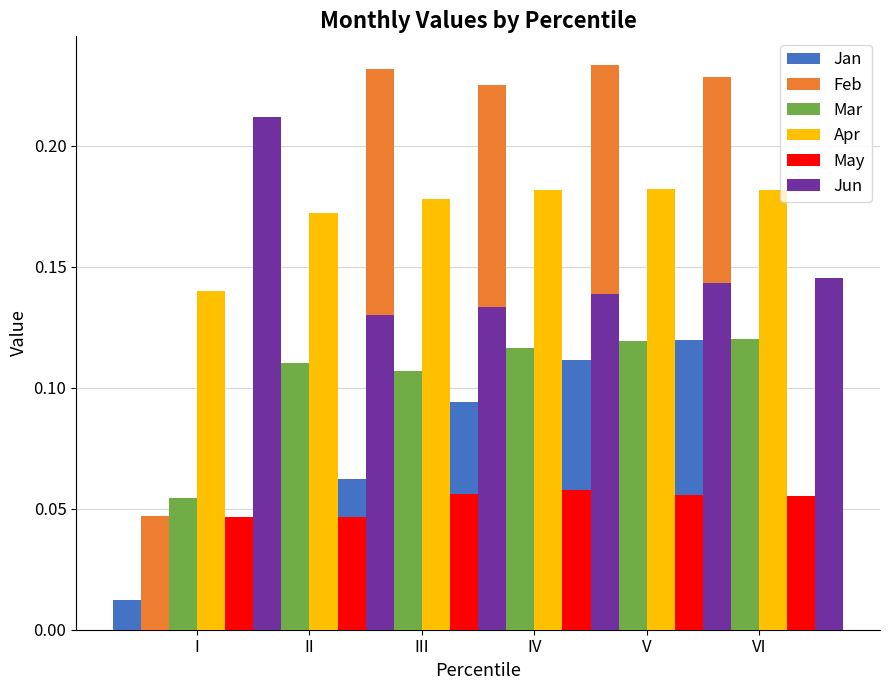

Between II and VI, which series saw the biggest shift?

Jan